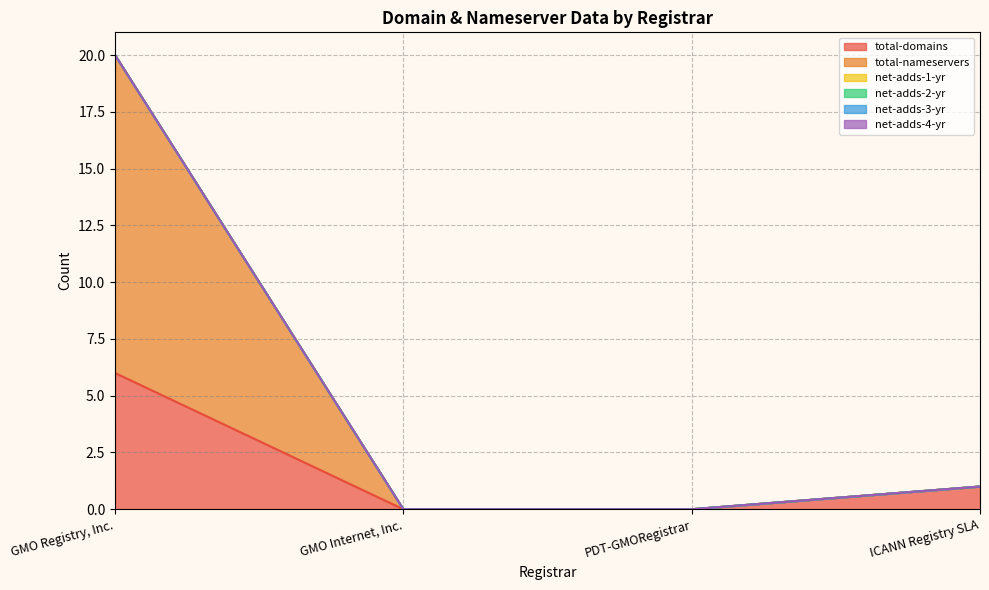

True or false: total-domains and net-adds-3-yr cross at least once.

False